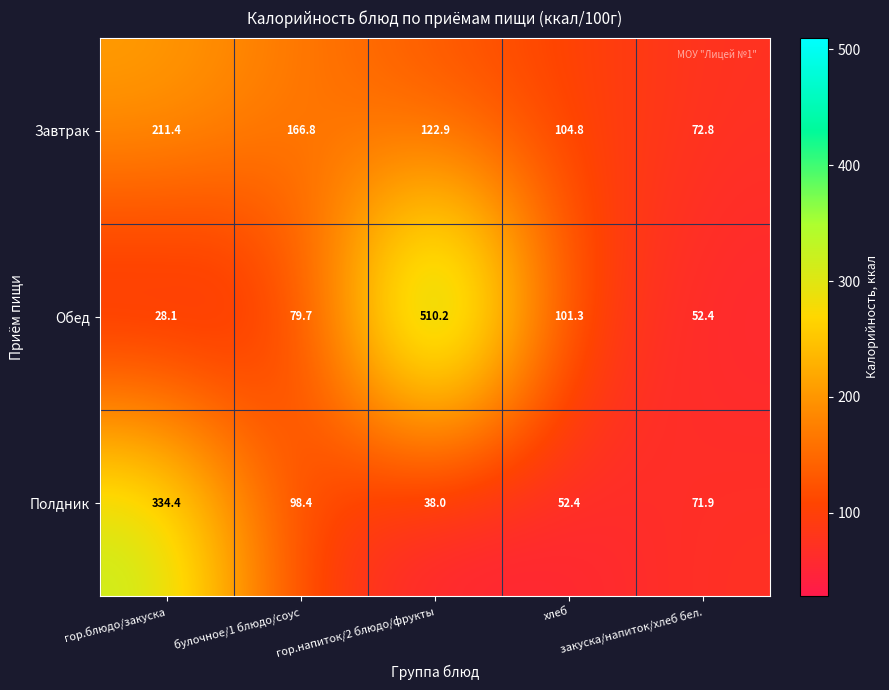

List the series in order of their overall mean, highest first.

Обед, Завтрак, Полдник